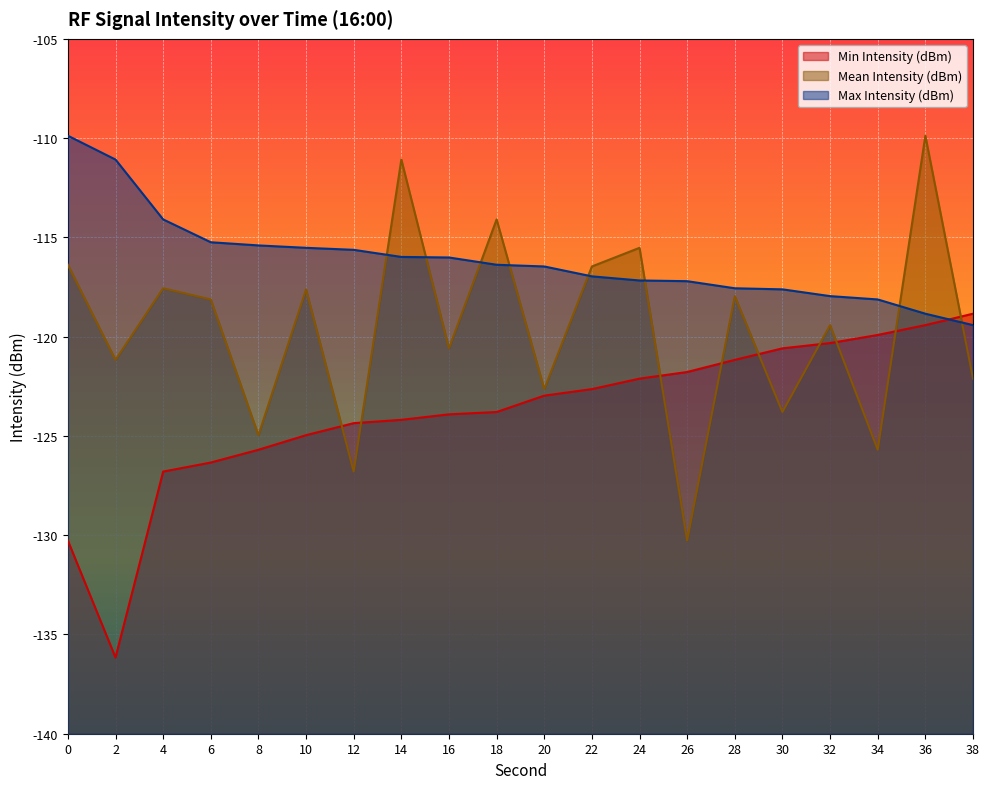

Reading left to right, list all the values displayed in this chart.

Min Intensity (dBm): -130.3	-136.2	-126.8	-126.3	-125.7	-125.0	-124.4	-124.2	-123.9	-123.8	-123.0	-122.6	-122.1	-121.8	-121.2	-120.6	-120.3	-119.9	-119.4	-118.8
Mean Intensity (dBm): -116.4	-121.2	-117.6	-118.1	-125.0	-117.6	-126.8	-111.1	-120.6	-114.1	-122.6	-116.5	-115.5	-130.3	-118.0	-123.8	-119.4	-125.7	-109.9	-122.1
Max Intensity (dBm): -109.9	-111.1	-114.1	-115.2	-115.4	-115.5	-115.6	-116.0	-116.0	-116.4	-116.5	-117.0	-117.2	-117.2	-117.6	-117.6	-118.0	-118.1	-118.8	-119.4